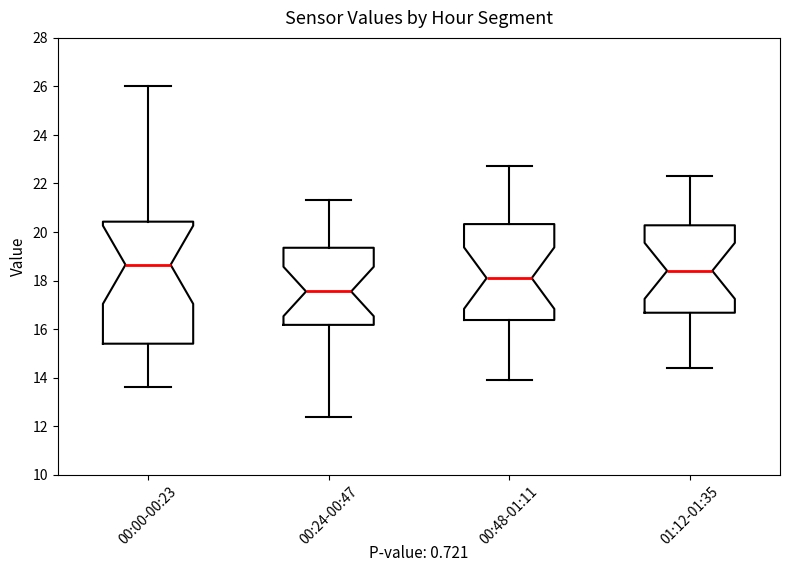

Reading left to right, read every box against the y-axis: the position of its median line, the range the box covers, and the ends of its whiskers. The values are not printed on the chart, so give them approximately, as read against the axis.

00:00-00:23: median 18.6, box 15.4 to 20.4, whiskers 13.6 to 26.0
00:24-00:47: median 17.6, box 16.2 to 19.4, whiskers 12.4 to 21.4
00:48-01:11: median 18.2, box 16.4 to 20.4, whiskers 14.0 to 22.8
01:12-01:35: median 18.4, box 16.6 to 20.2, whiskers 14.4 to 22.4